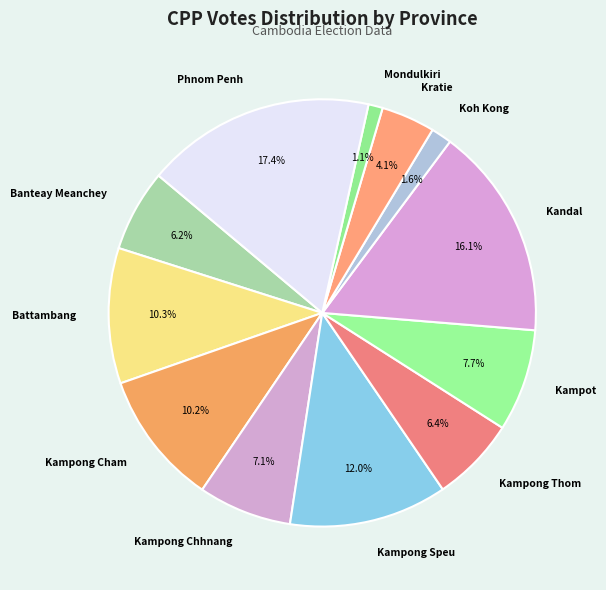

Is there any slice that represents more than half of the pie?

No